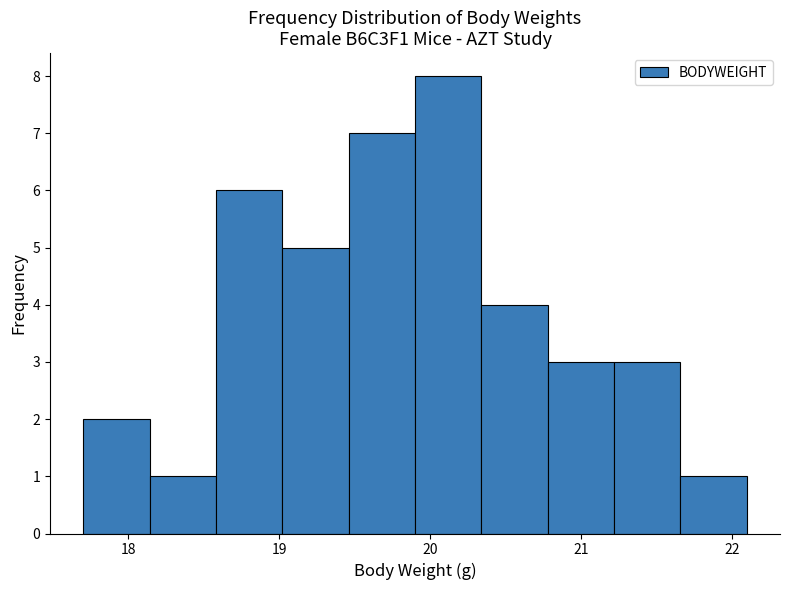

Reading left to right, transcribe this chart: for each bar, give the range it covers on the x-axis and its height. Neither the bar edges nor the heights are printed on the chart, so give them approximately, as read against the axes.

17.70 to 18.14: 2
18.14 to 18.58: 1
18.58 to 19.02: 6
19.02 to 19.46: 5
19.46 to 19.90: 7
19.90 to 20.34: 8
20.34 to 20.78: 4
20.78 to 21.22: 3
21.22 to 21.66: 3
21.66 to 22.10: 1